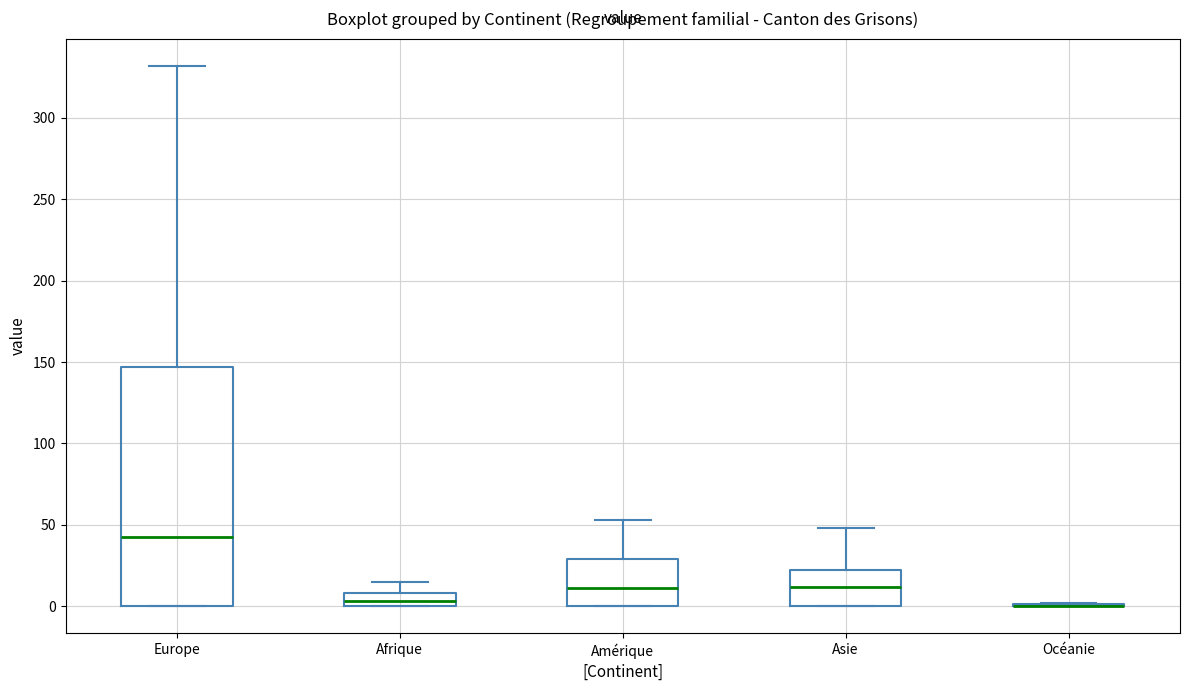

Reading left to right, read every box against the y-axis: the position of its median line, the range the box covers, and the ends of its whiskers. The values are not printed on the chart, so give them approximately, as read against the axis.

Europe: median 45, box 0 to 145, whiskers 0 to 330
Afrique: median 5, box 0 to 10, whiskers 0 to 15
Amérique: median 10, box 0 to 30, whiskers 0 to 55
Asie: median 10, box 0 to 20, whiskers 0 to 50
Océanie: box collapsed to a line at 0, whiskers 0 to 0